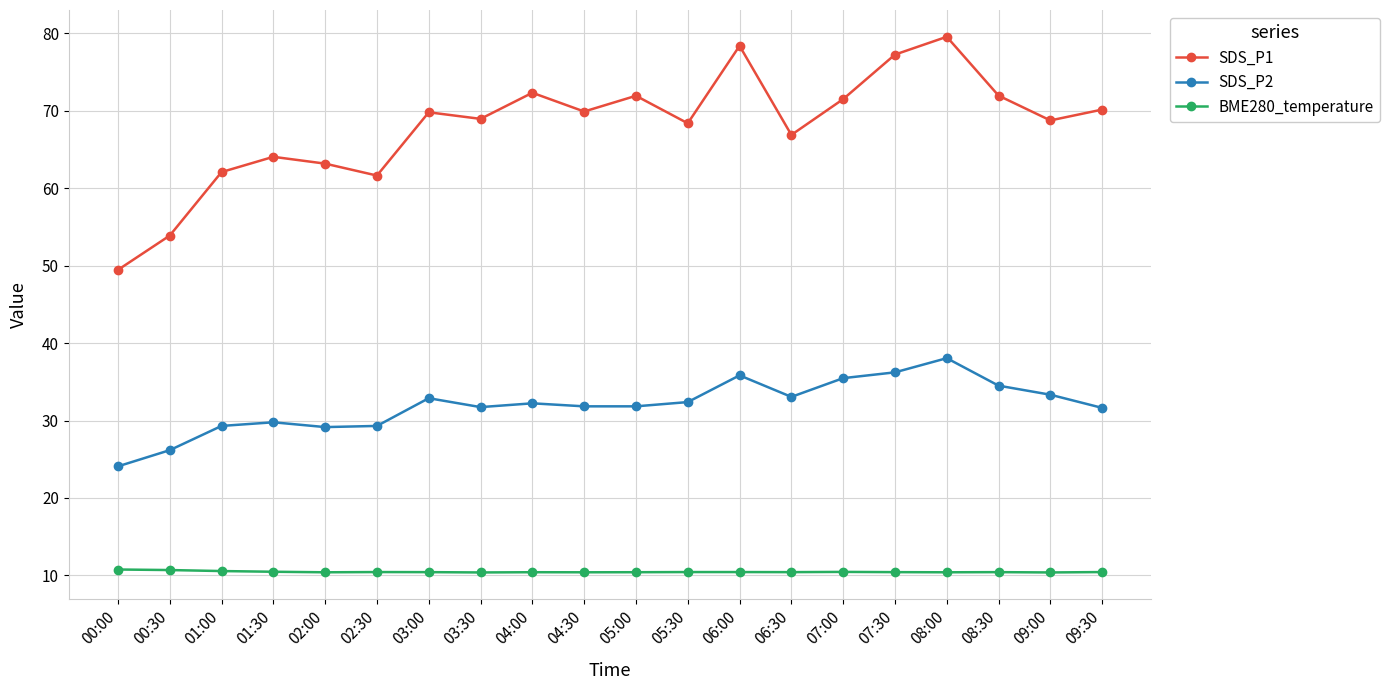

The value of SDS_P2 at 09:30 is 52.8. True or false?

False